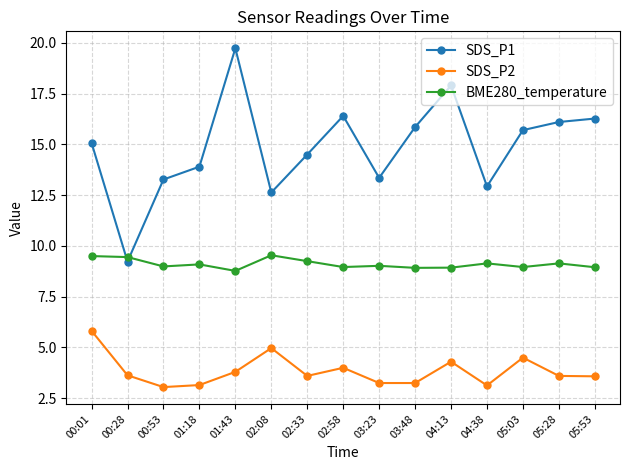

Rank the series at 04:38 from highest to lowest value.

SDS_P1, BME280_temperature, SDS_P2